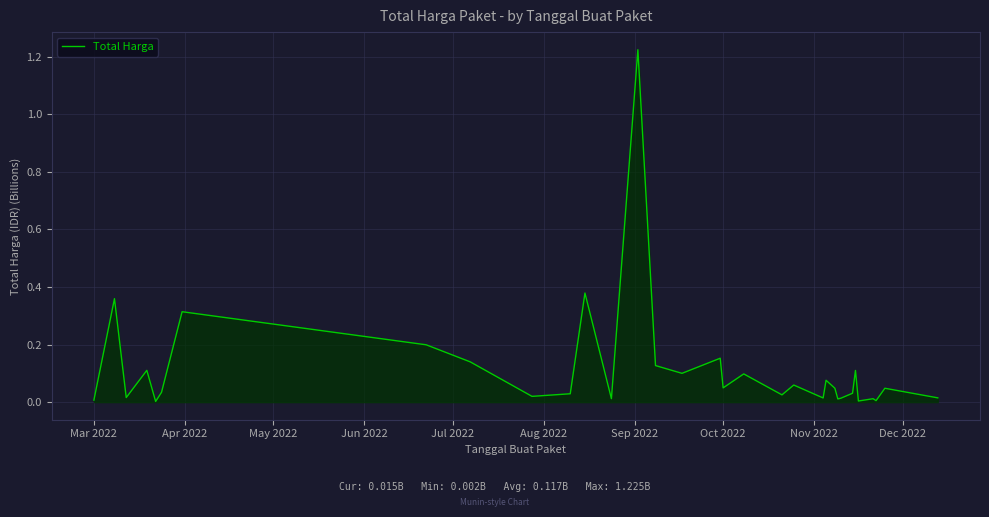

How many lines are shown in the chart?

1